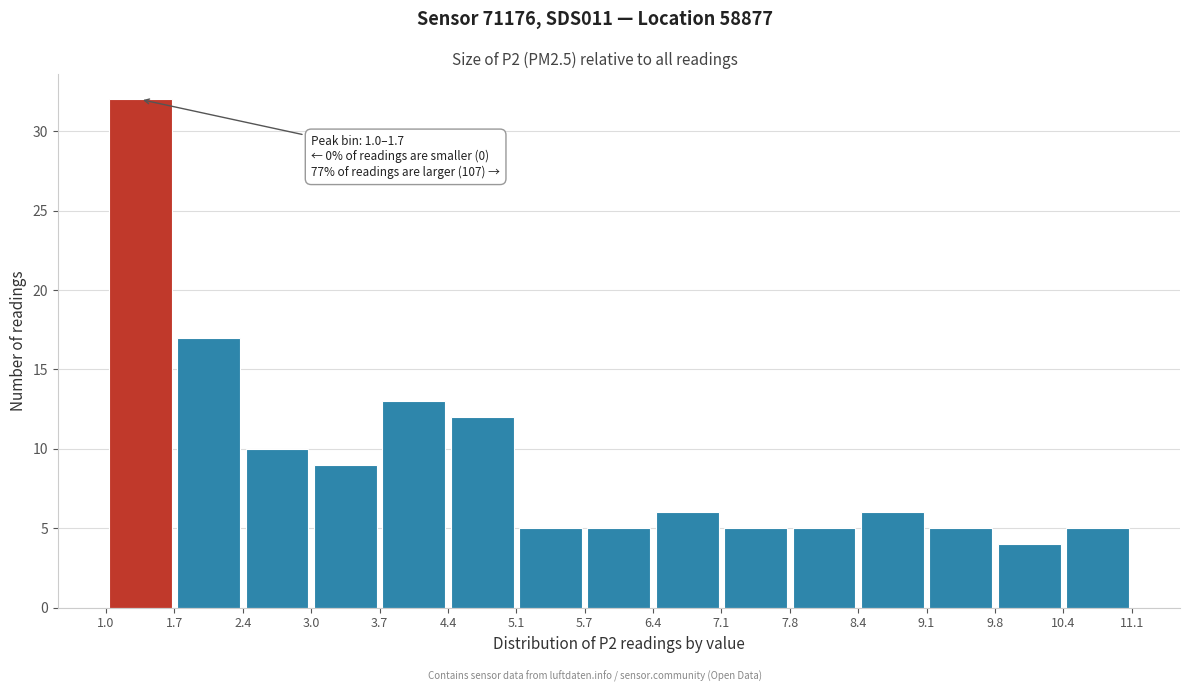

Which range on the x-axis has the tallest bar?

1.0 to 1.7